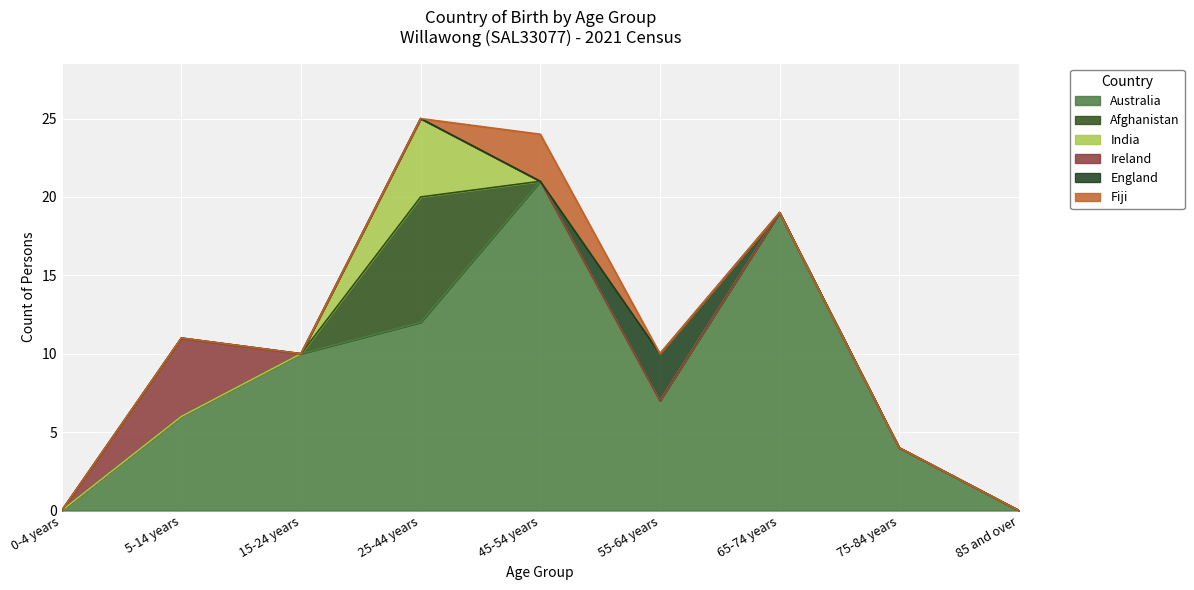

What are all the series names shown in the legend?

Australia, Afghanistan, India, Ireland, England, Fiji